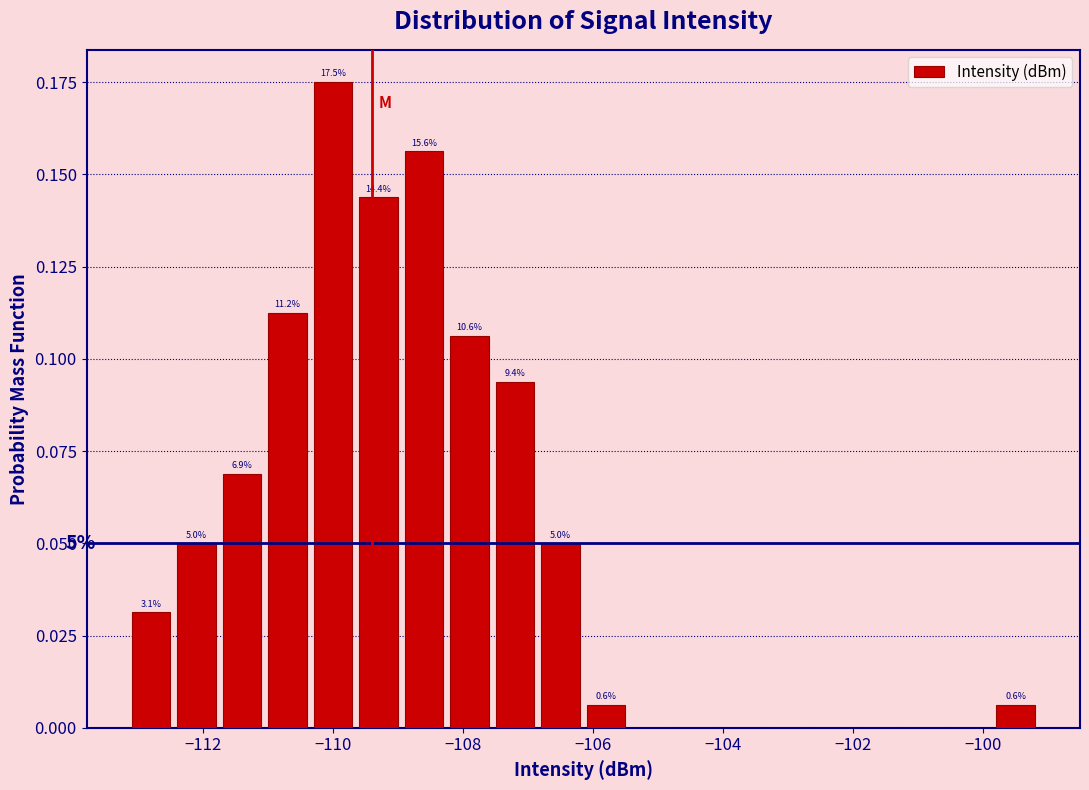

Around what value on the x-axis is the tallest bar? Give the approximate position of its centre, as read against the axis.

-110.0